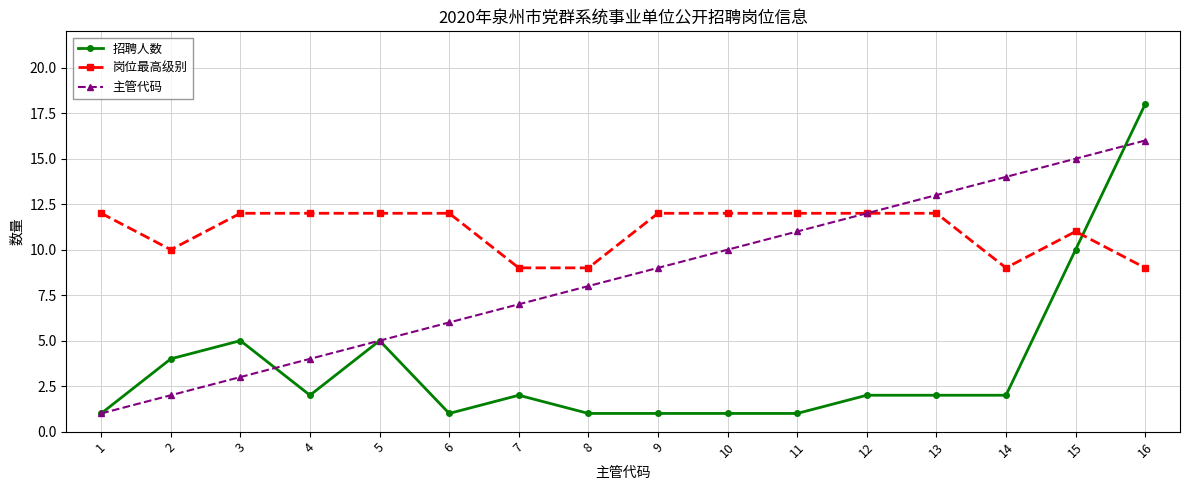

Which series ends up on top after the final intersection of 主管代码 and 招聘人数?

招聘人数